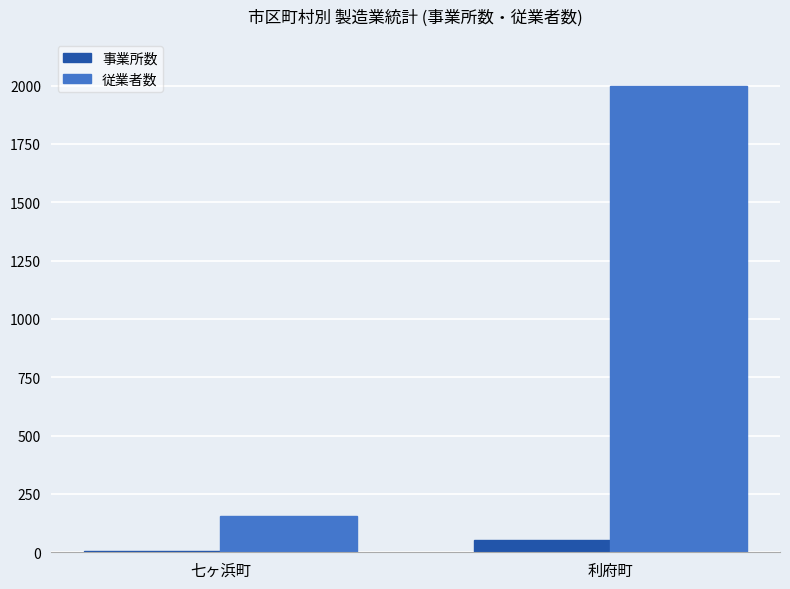

What is the lowest value of the 従業者数 series?

154